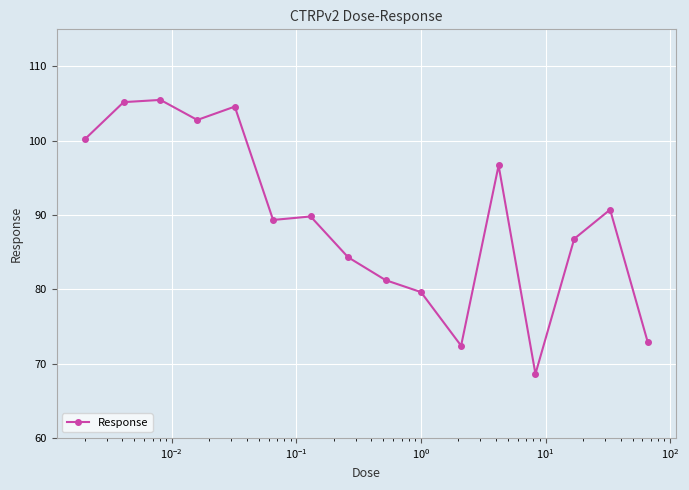

What is the value of the 15th point from the left?

90.7